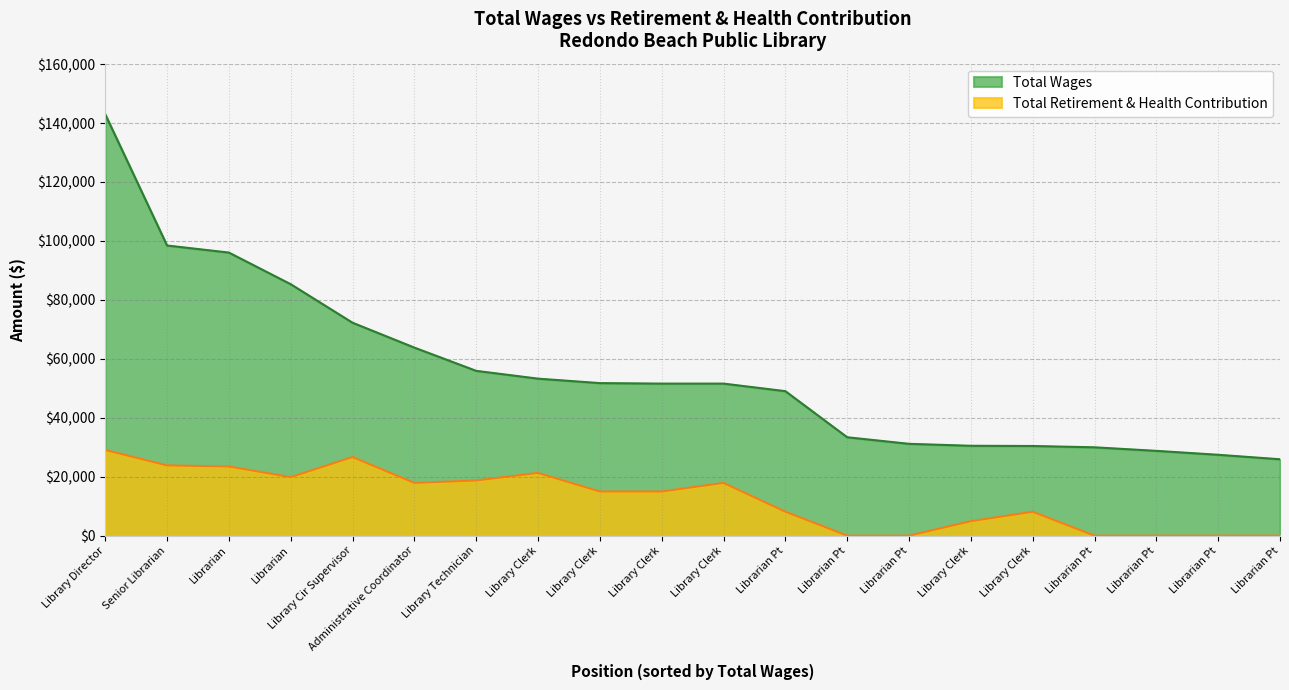

At which category is the sum across all series the highest?

Library Director